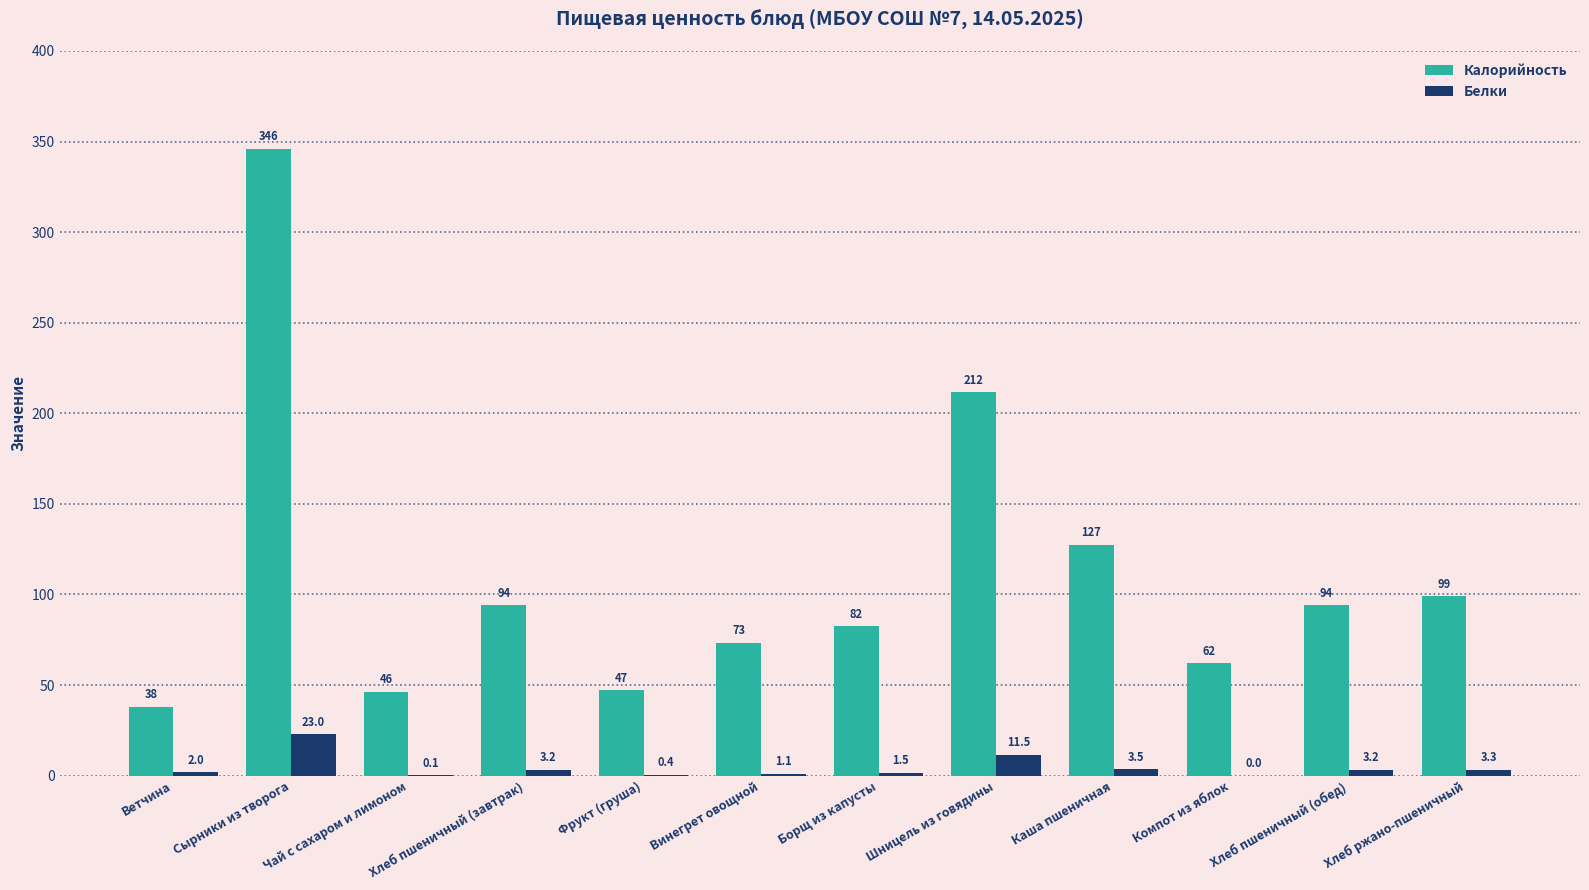

What is the maximum value for Калорийность?

346.0